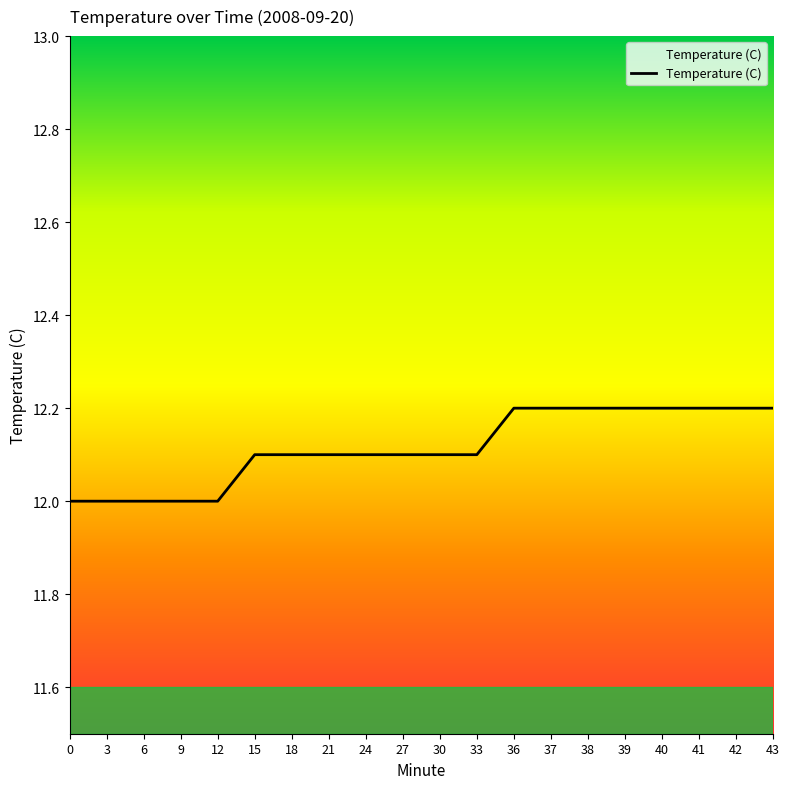

Reading right to left, what are all the values shown in this chart?

43=12.2	42=12.2	41=12.2	40=12.2	39=12.2	38=12.2	37=12.2	36=12.2	33=12.1	30=12.1	27=12.1	24=12.1	21=12.1	18=12.1	15=12.1	12=12.0	9=12.0	6=12.0	3=12.0	0=12.0